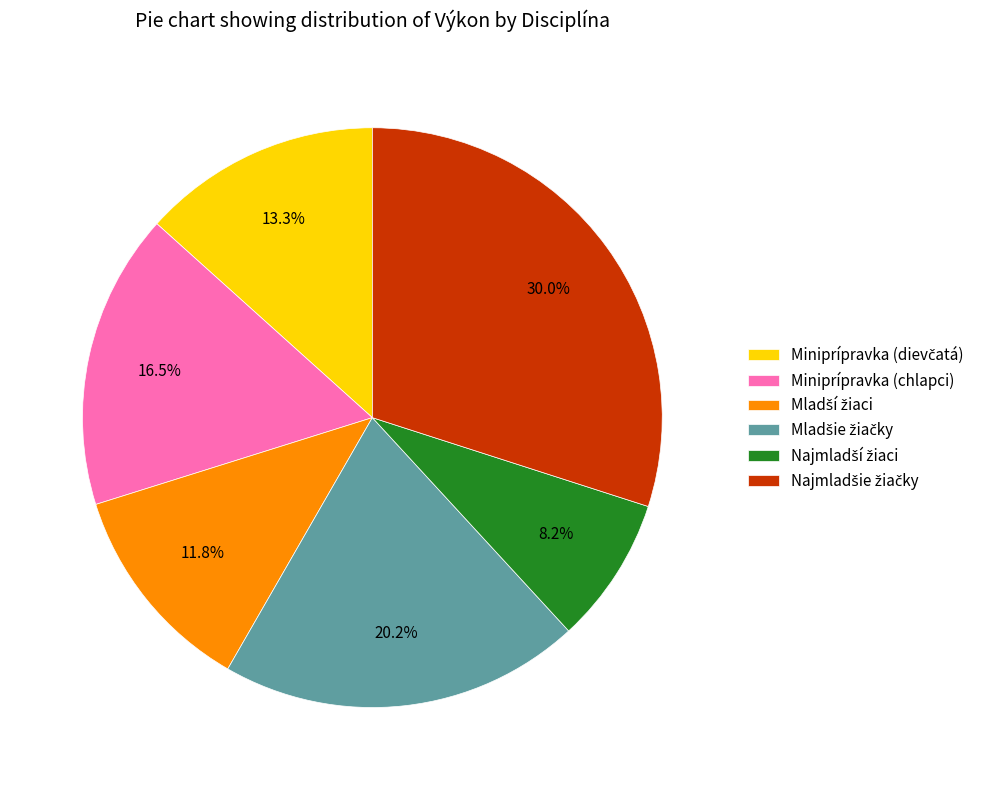

Does Miniprípravka (chlapci) represent more than half of the total?

No